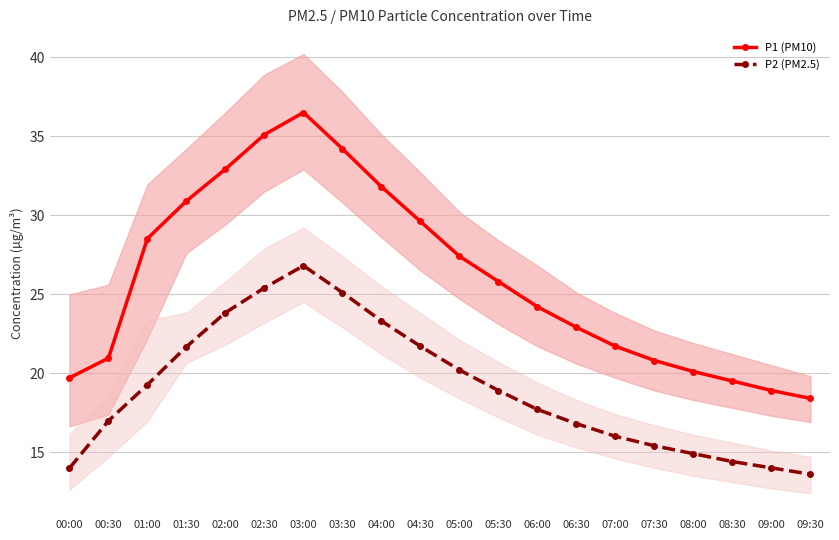

How many values in the P2 (PM2.5) series exceed 18?

10